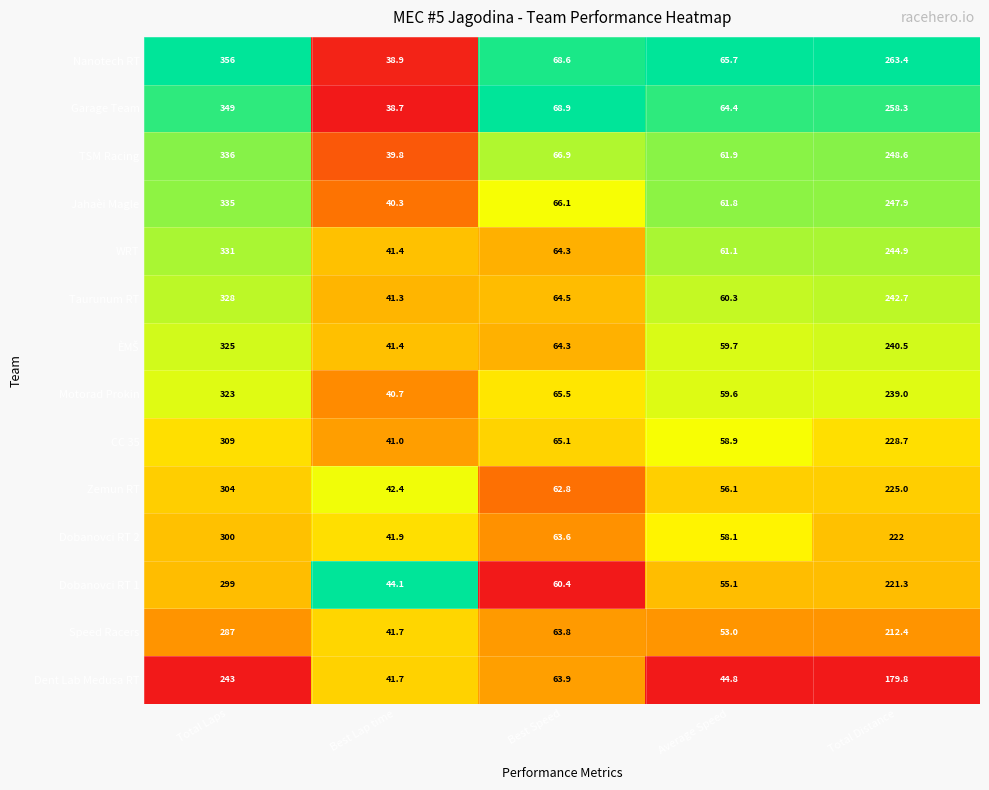

The value of CC 35 at Total Laps is 309.0. True or false?

True